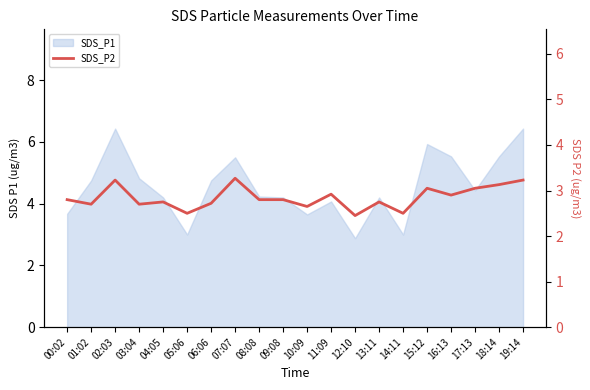

True or false: the data shows 2.8 at 04:05.

True